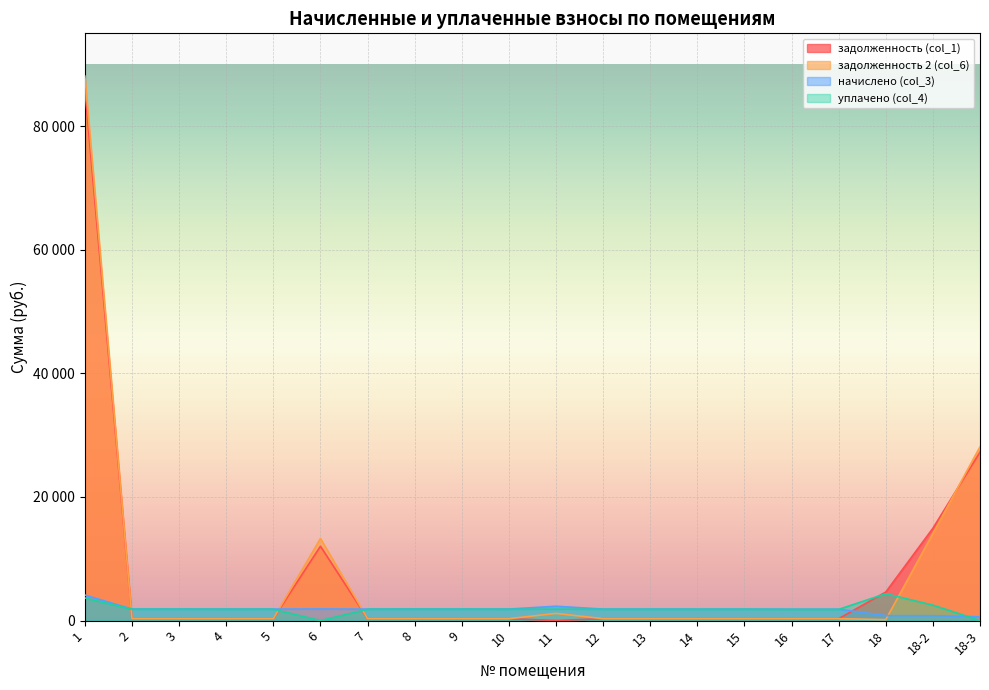

At which label does начислено (col_3) first exceed 1862?

1